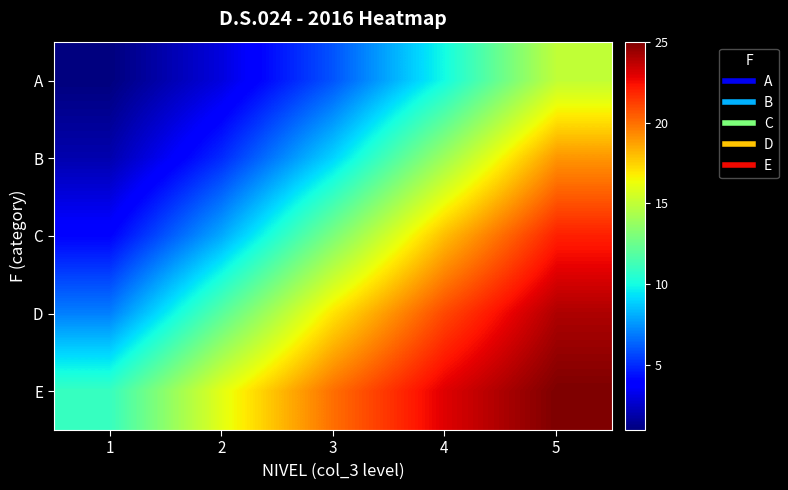

At how many categories does at least one series exceed 11?

4